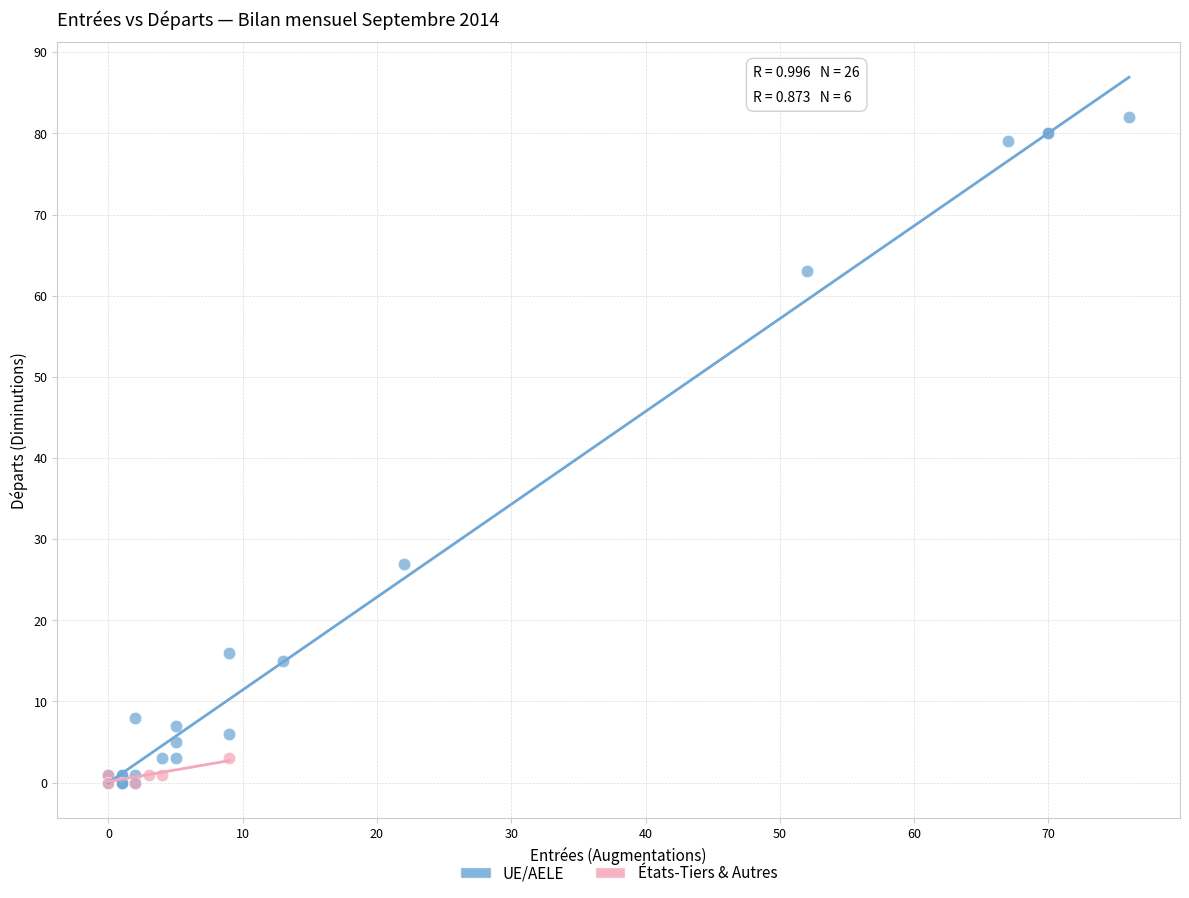

Which series contains the highest Y value?

UE/AELE